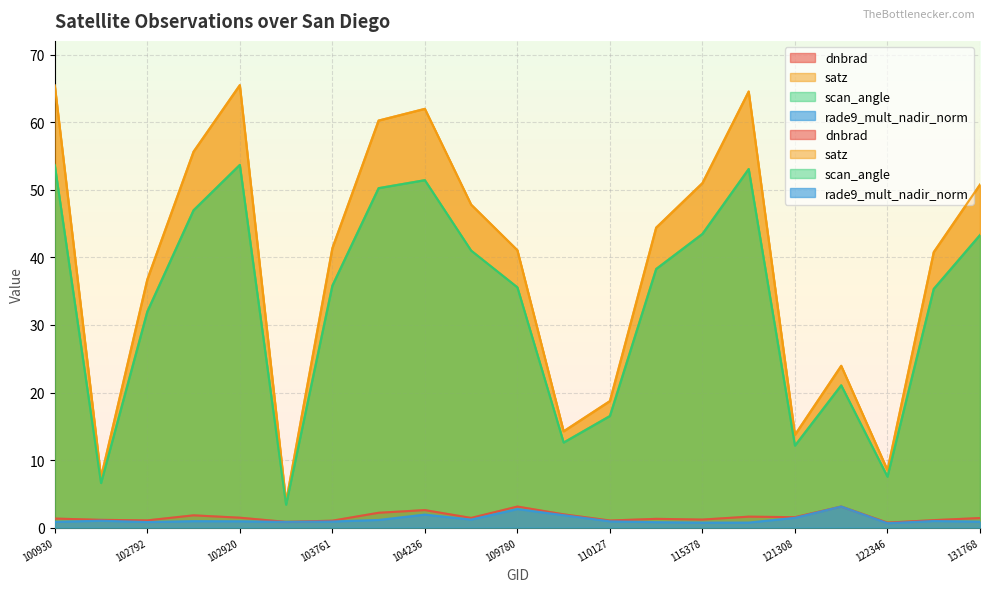

What is the value of the dnbrad point at the 19th from the left?

0.7